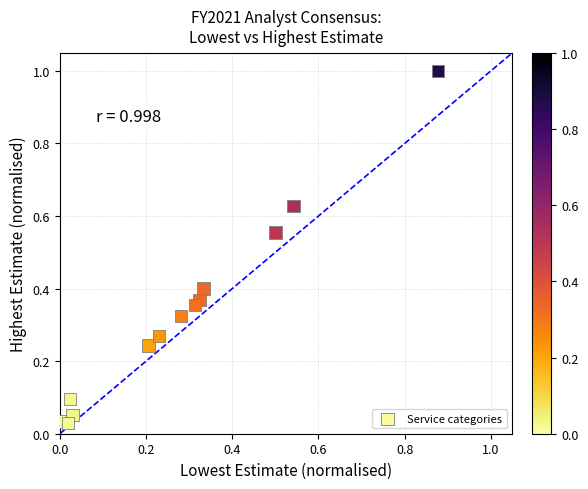

What is the range of Y values (max minus min)?

1.0